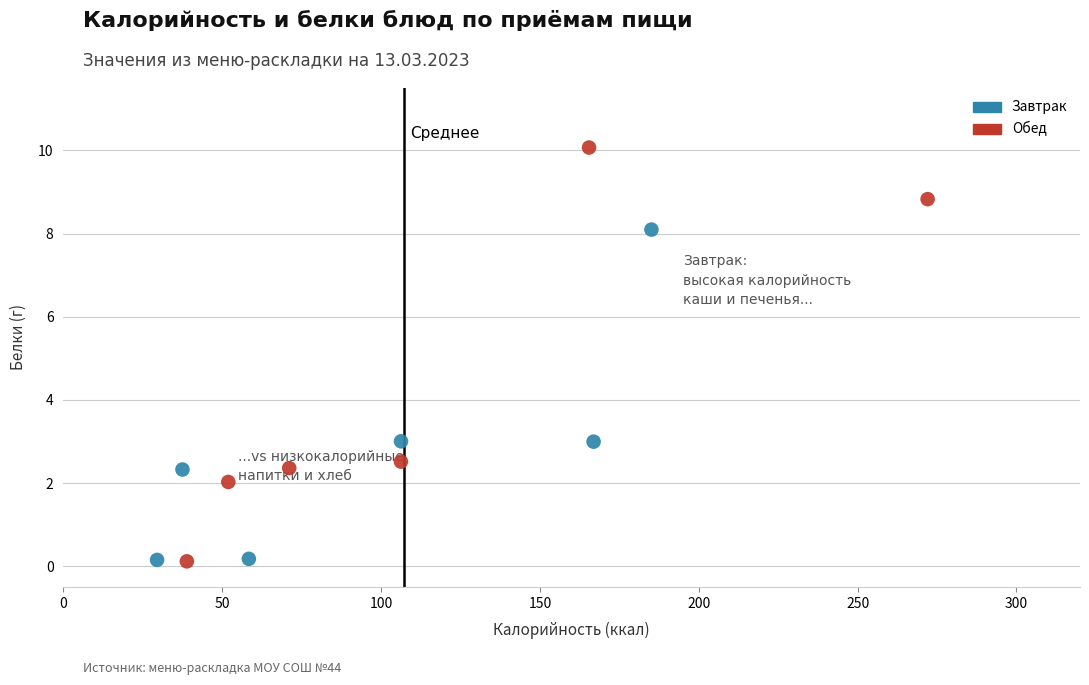

Which series has the widest spread of Y values?

Обед